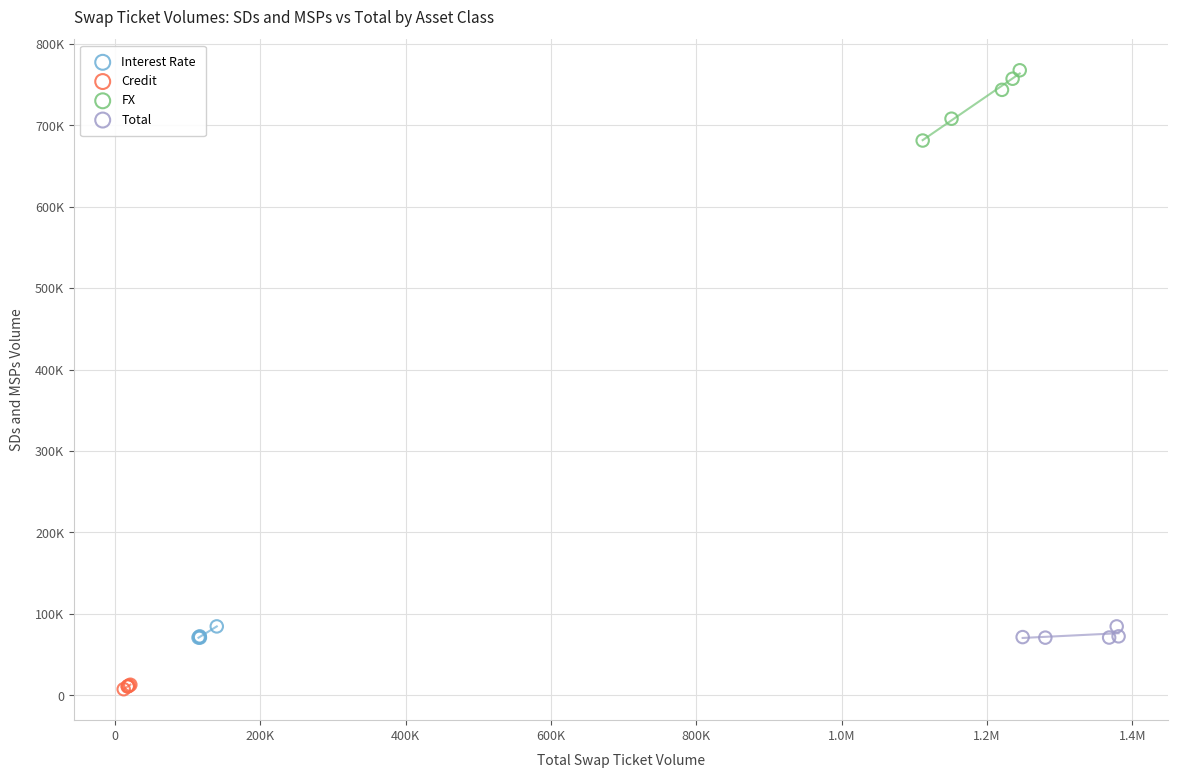

Which series has the largest Y range (max minus min)?

FX